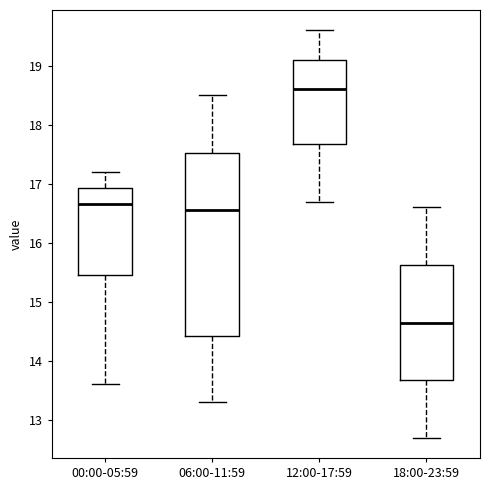

Reading left to right, transcribe this box plot: for each box, give where its median line is, the range the box spans, and where its two whiskers end, as read against the y-axis. The values are not printed on the chart, so give them approximately, as read against the axis.

00:00-05:59: median 16.7, box 15.5 to 16.9, whiskers 13.6 to 17.2
06:00-11:59: median 16.6, box 14.4 to 17.5, whiskers 13.3 to 18.5
12:00-17:59: median 18.6, box 17.7 to 19.1, whiskers 16.7 to 19.6
18:00-23:59: median 14.7, box 13.7 to 15.6, whiskers 12.7 to 16.6